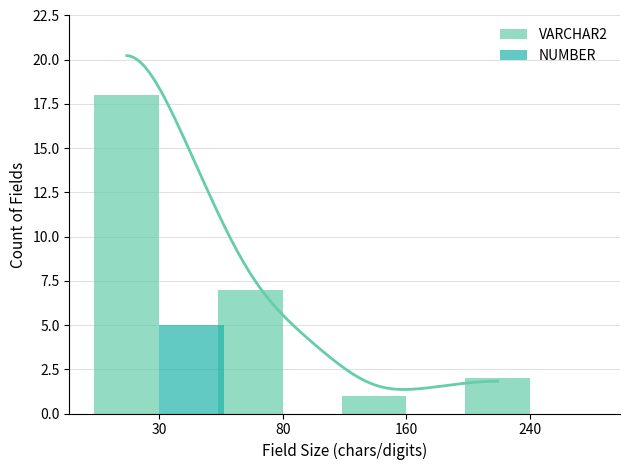

Count the number of data series in this chart.

2